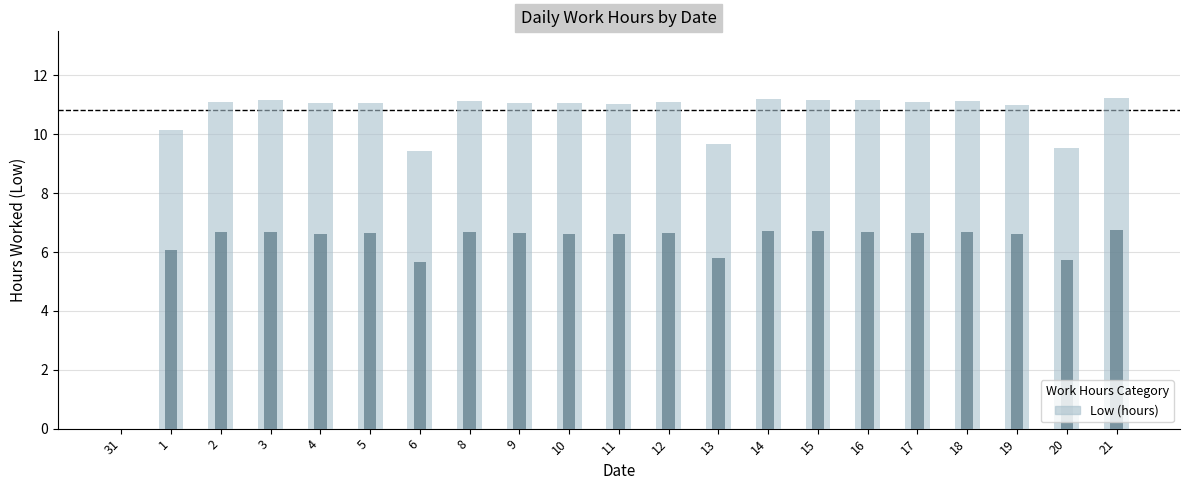

What is the greatest value displayed?

11.2